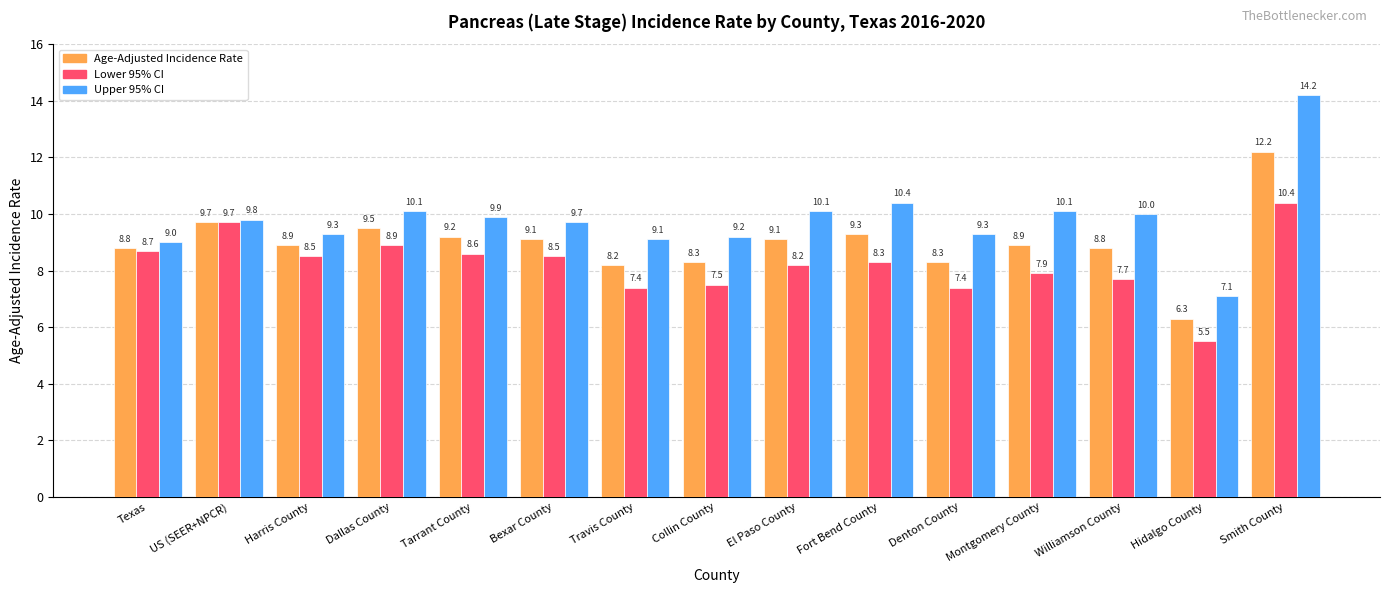

Which category has the highest value in the Lower 95% CI series?

Smith County